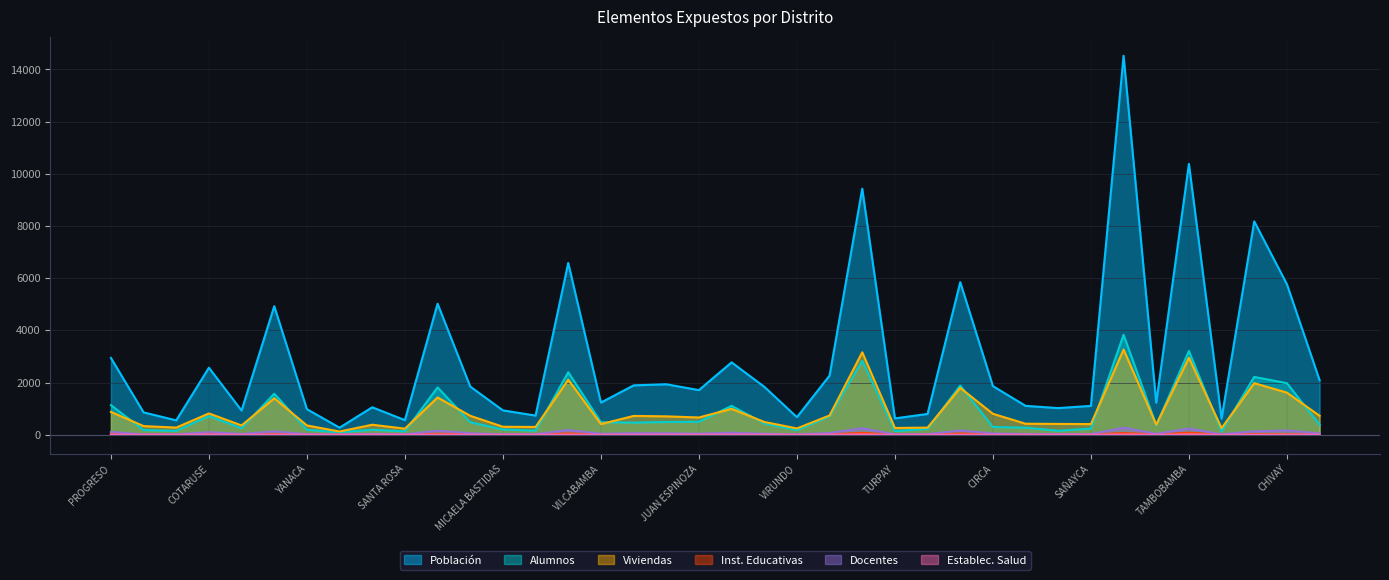

Between COTARUSE and JUSTO APU, which series saw the biggest shift?

Población